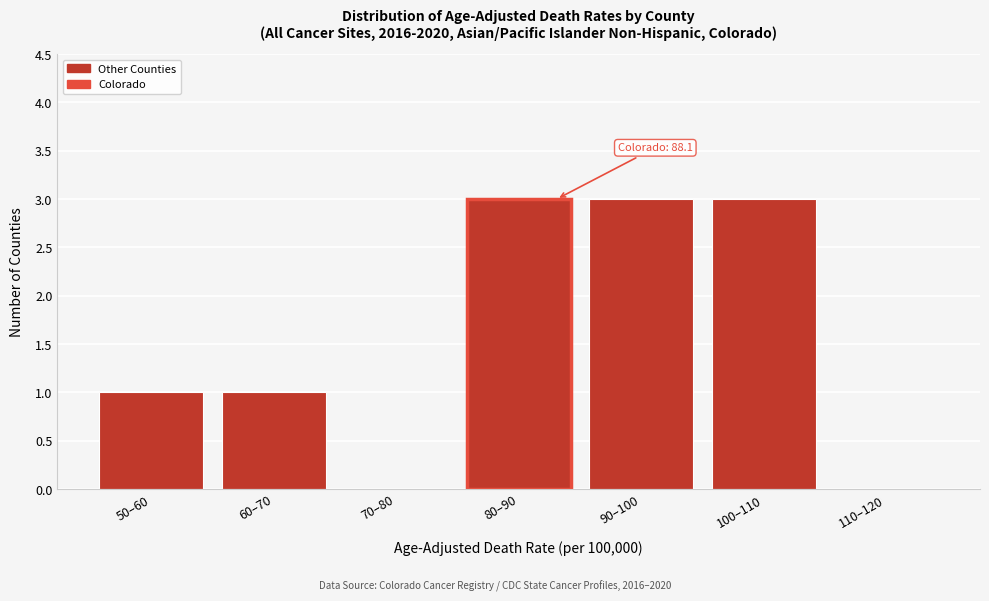

Reading right to left, transcribe all the data shown in this chart.

110–120=0	100–110=3	90–100=3	80–90=3	70–80=0	60–70=1	50–60=1